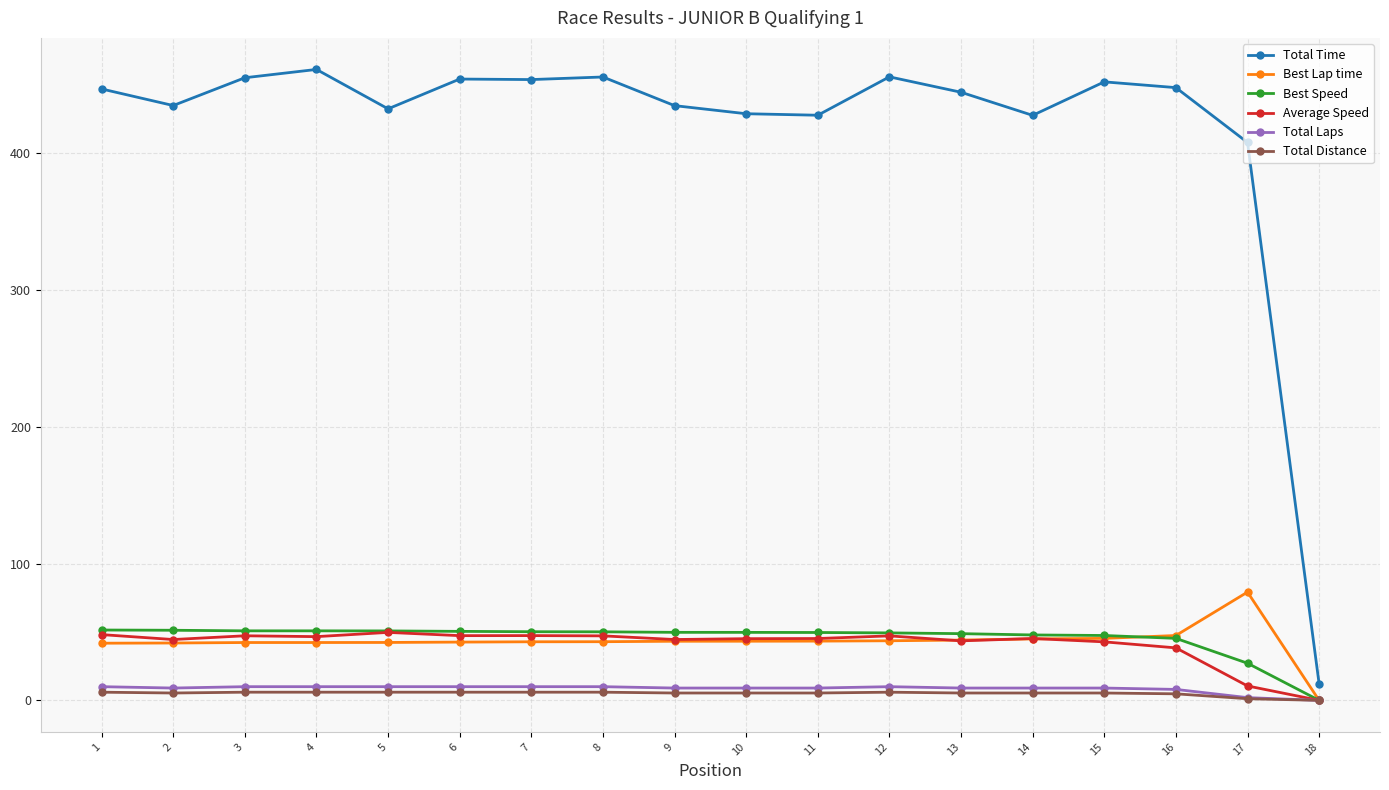

Which series has the largest range (max minus min)?

Total Time